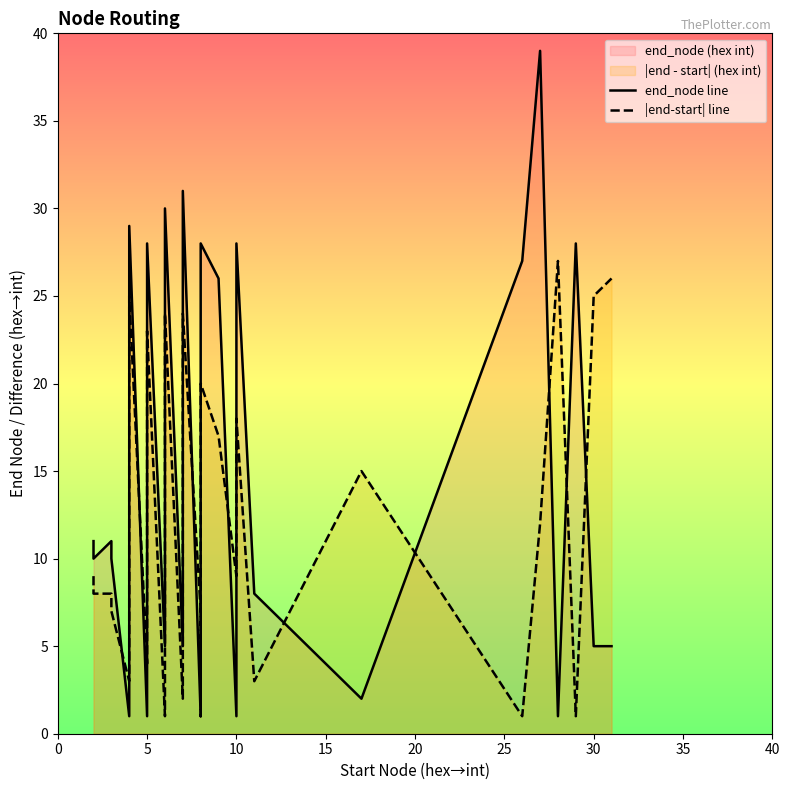

Reading right to left, extract all data points from this chart.

end_node line: 5	5	28	1	39	27	2	8	28	1	26	28	9	1	31	5	30	5	28	1	29	1	10	11	10	11
|end-start| line: 26	25	1	27	12	1	15	3	18	9	17	20	1	7	24	2	24	1	23	4	25	3	7	8	8	9